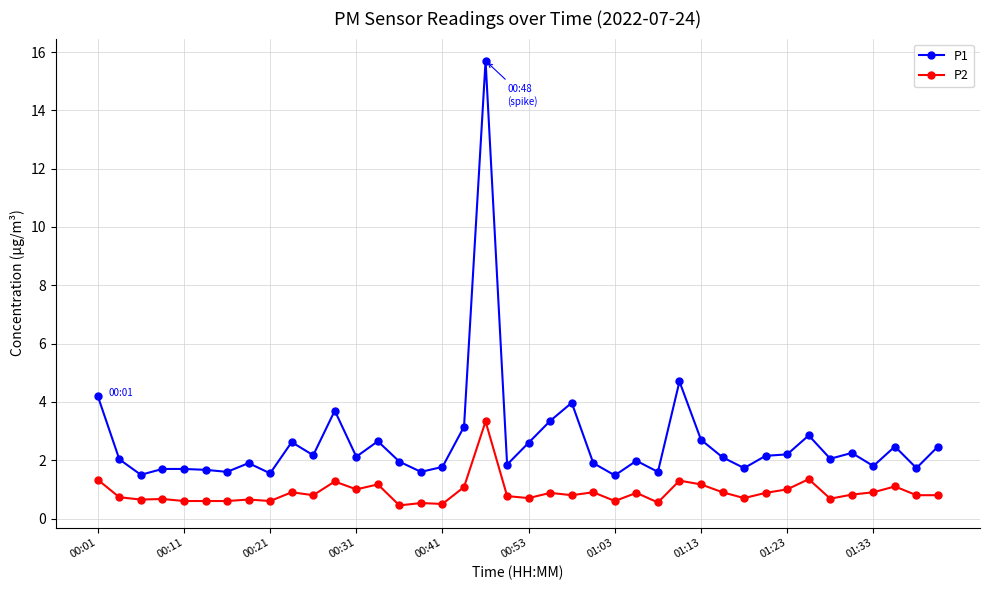

Which series has the widest spread of values?

P1